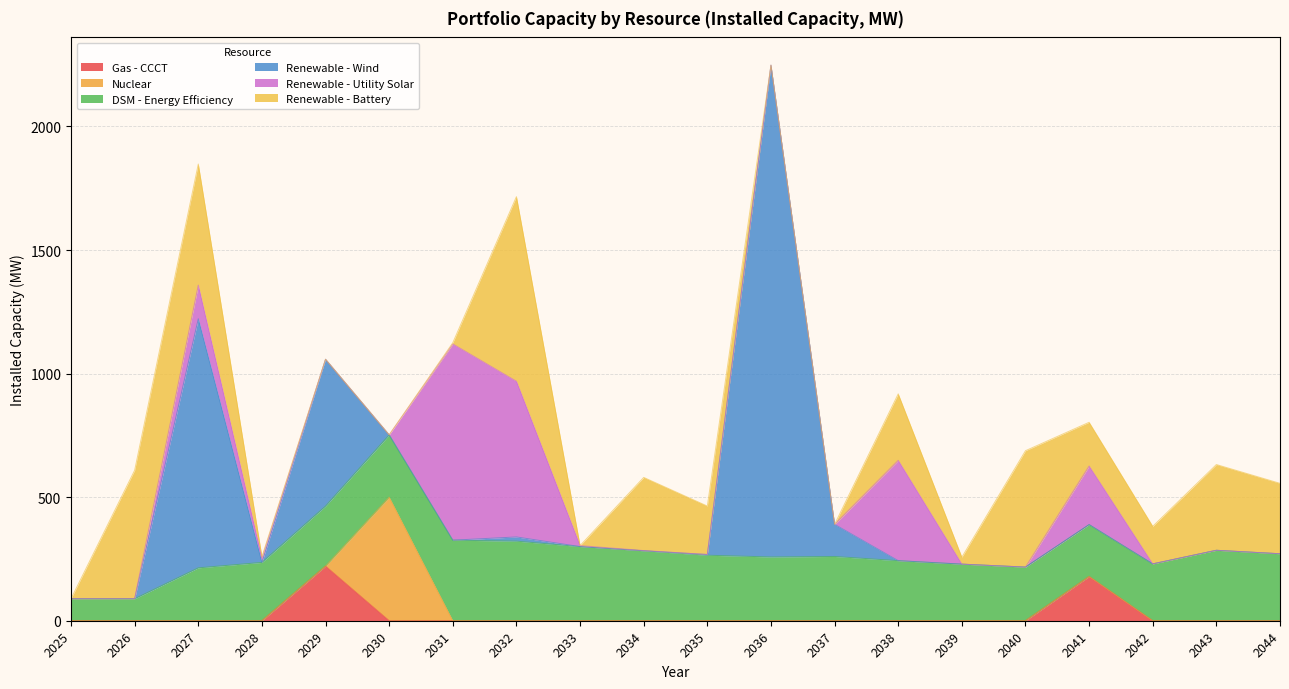

What is the difference between the highest and lowest values at 2034?

296